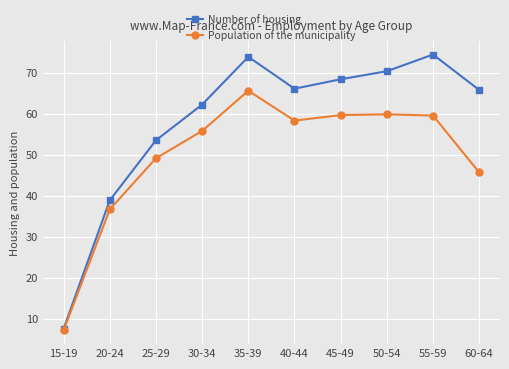

Which series has the widest spread of values?

Number of housing